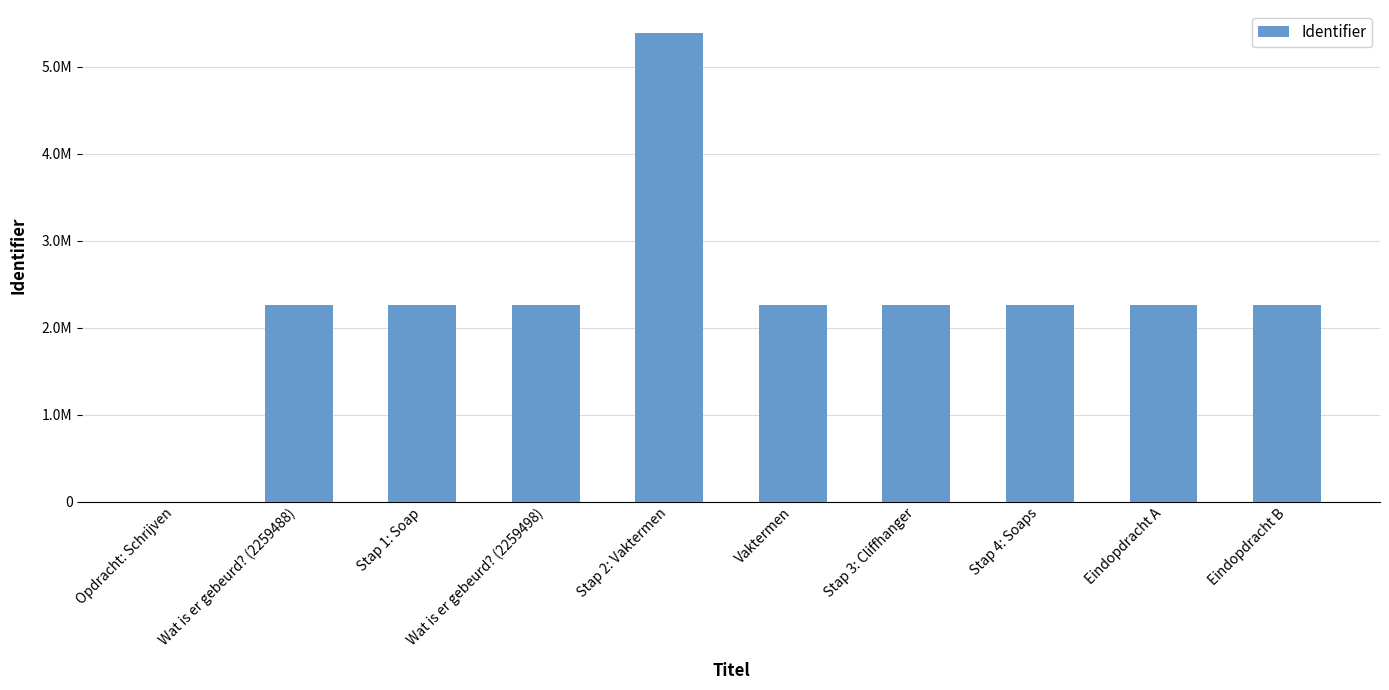

What is the change in value from Vaktermen to Eindopdracht B?

+8